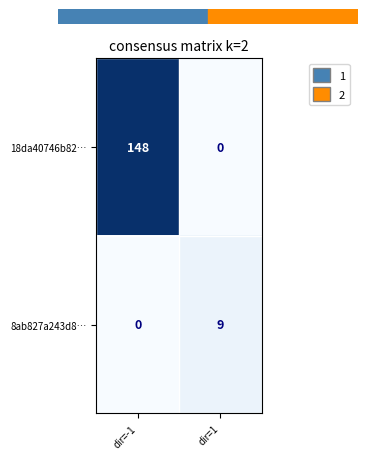

Is it true that 18da40746b82… equals 241 at dir=-1?

False